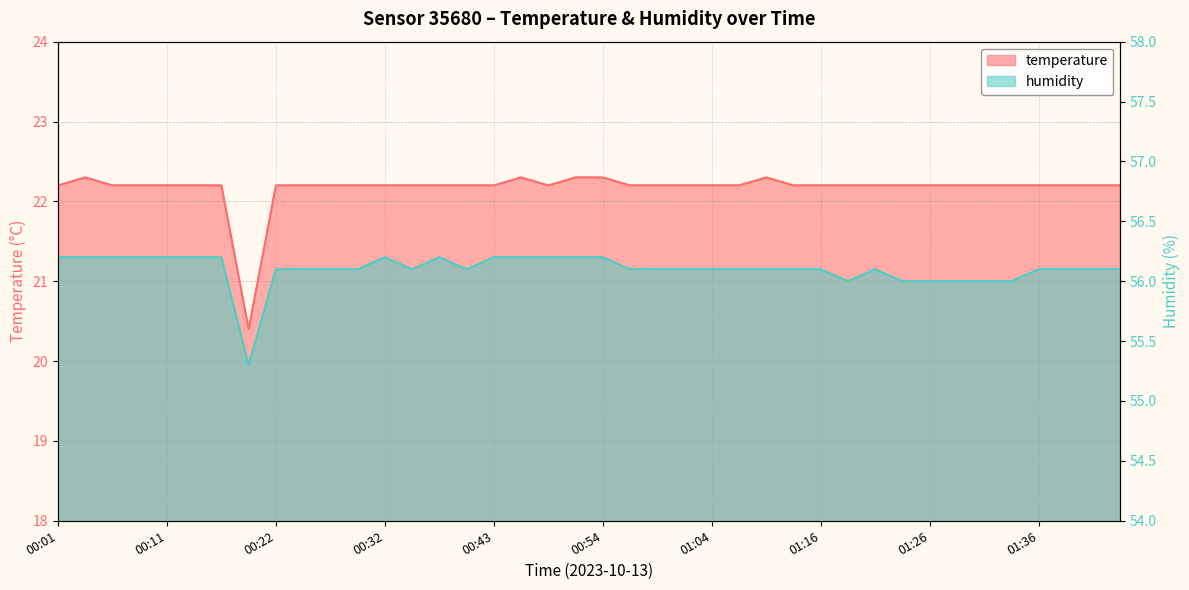

What is the label of the 29th point from the left?

01:16